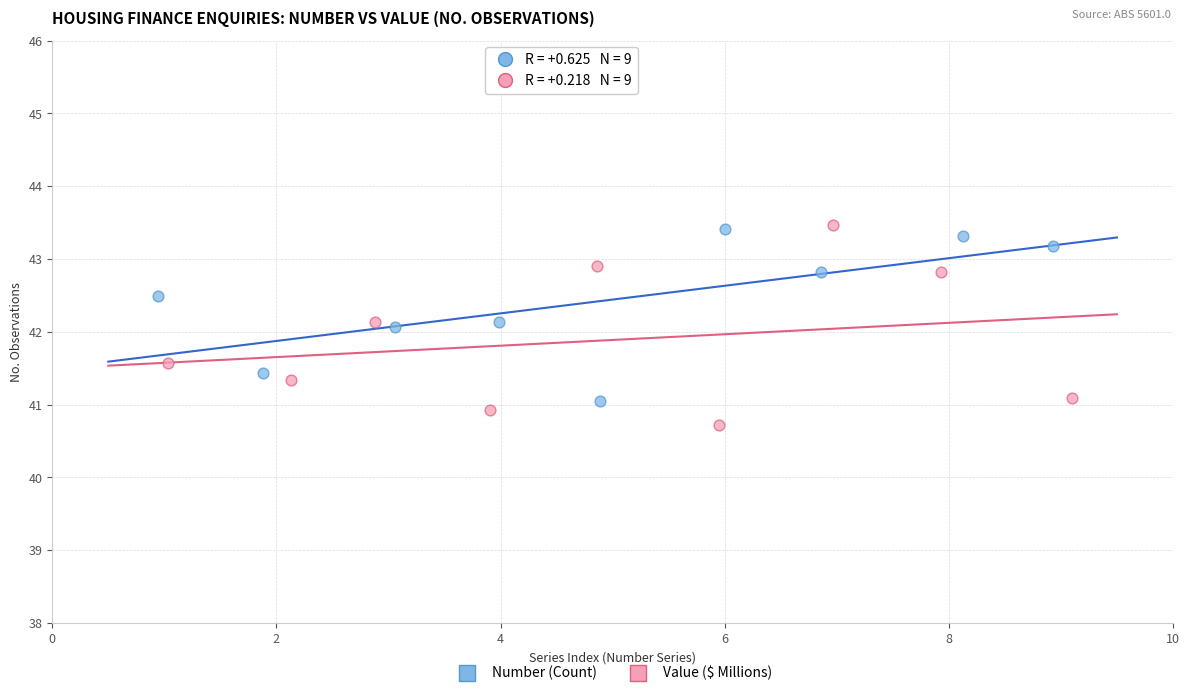

Which series reaches the minimum Y coordinate?

Value ($ Millions)